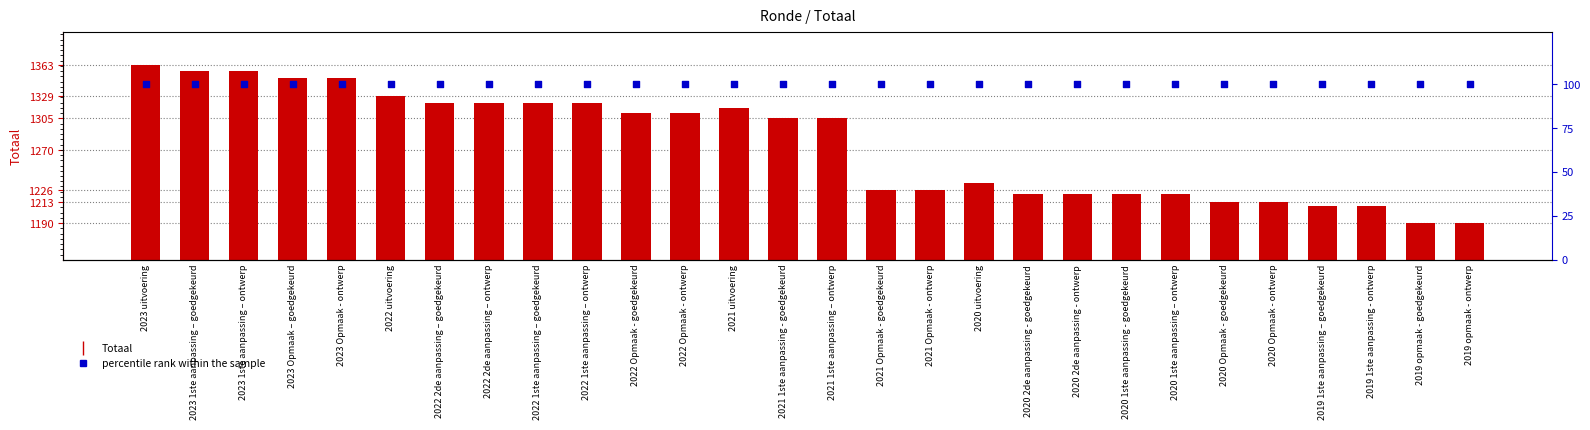

Which series contains the lowest Y value?

percentile rank